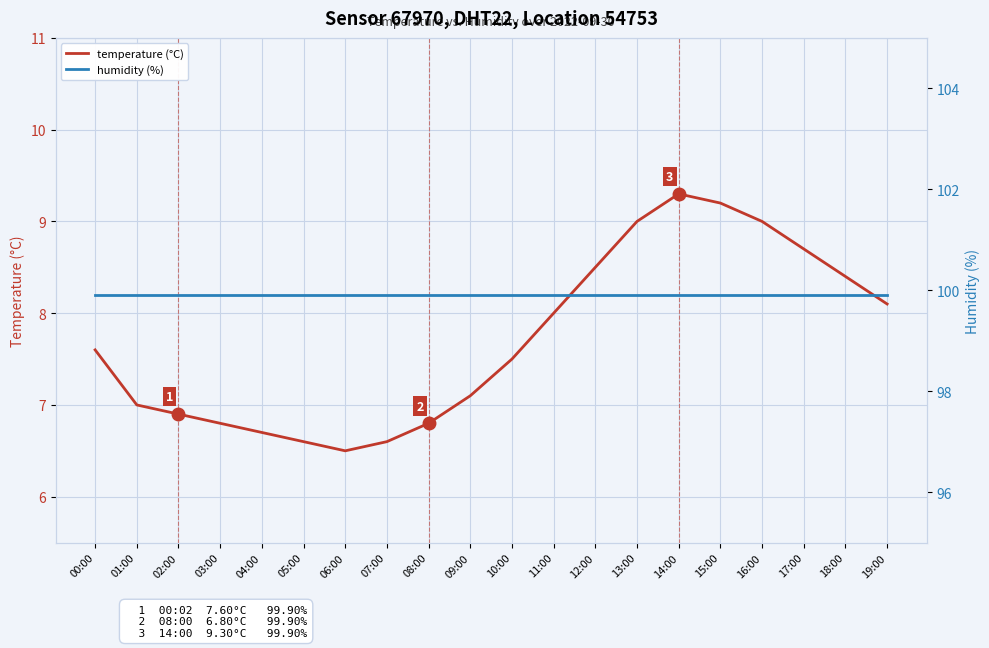

At how many categories does at least one series exceed 29?

20